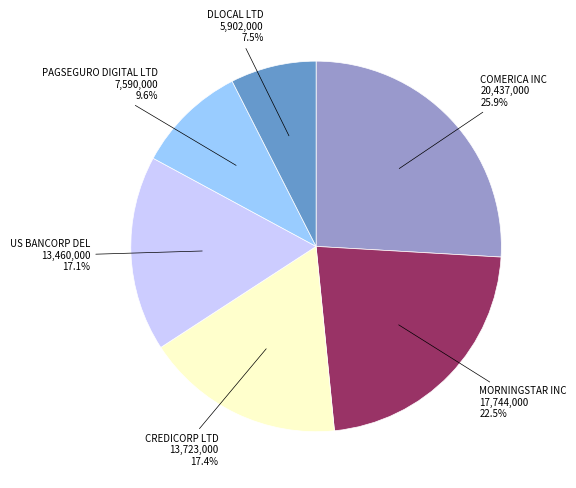

Is there a majority slice in this chart?

No